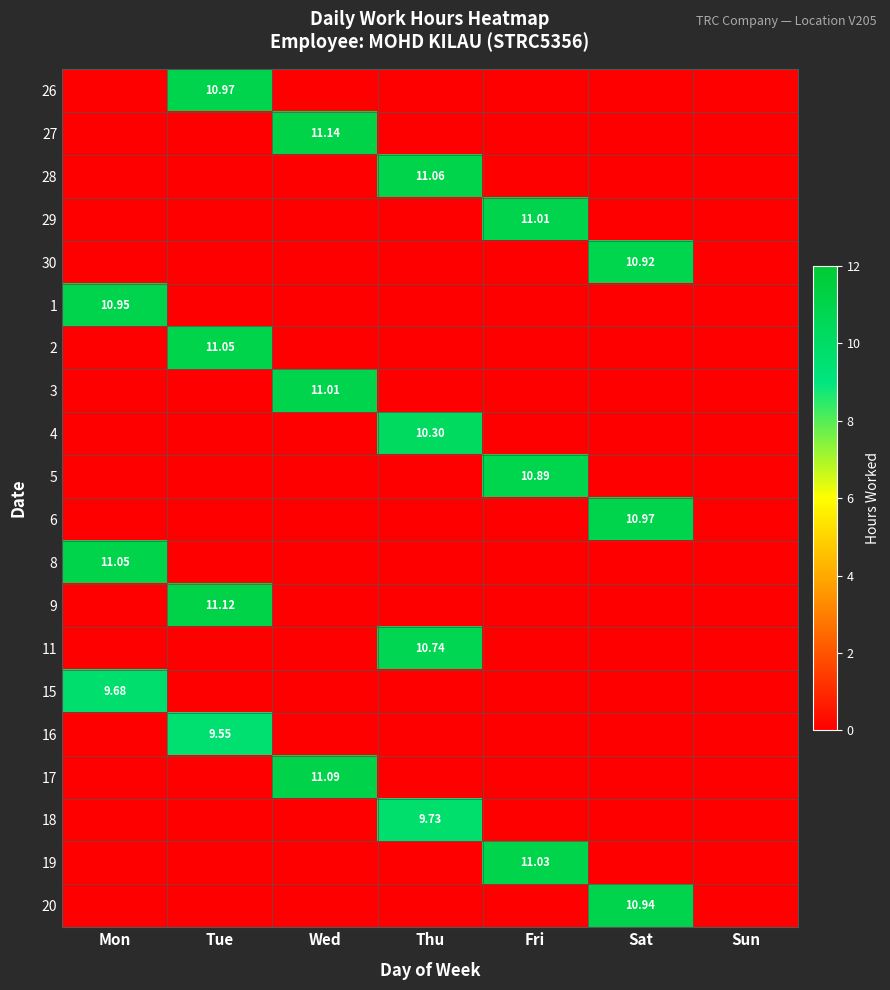

How many categories are shown in the chart?

7